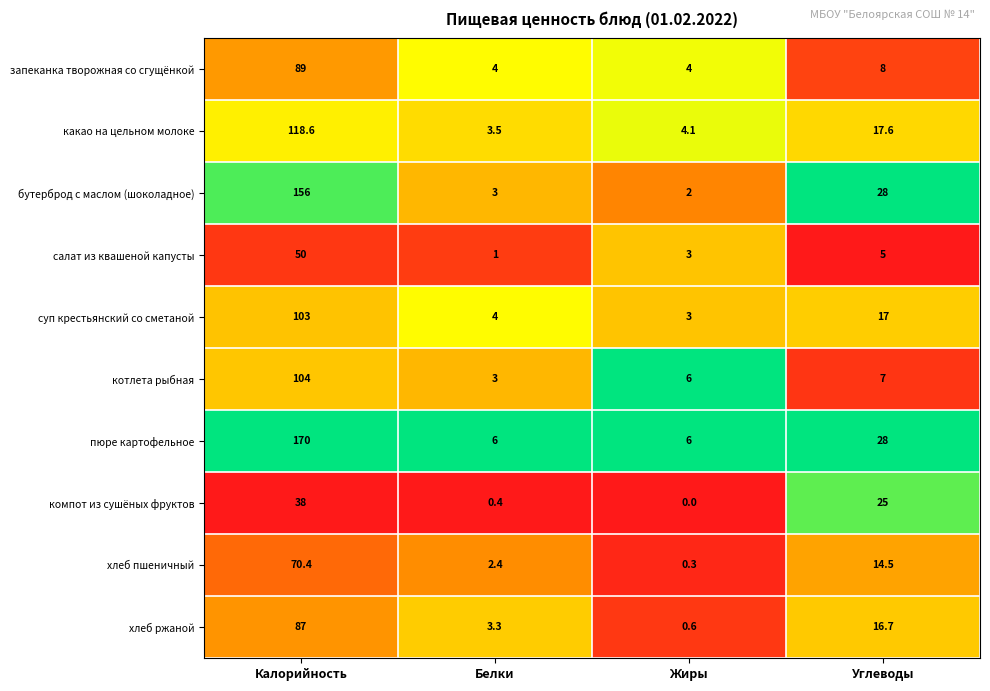

What is the highest value of the компот из сушёных фруктов series?

38.0